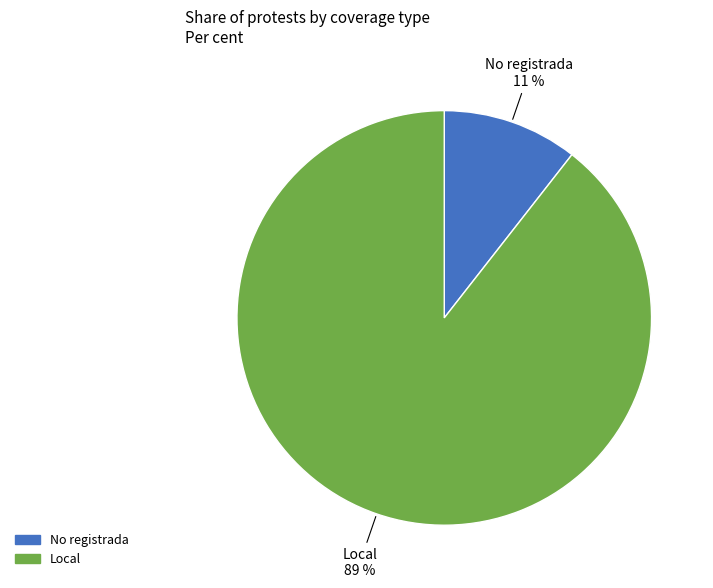

What is the smallest slice in the pie chart?

No registrada